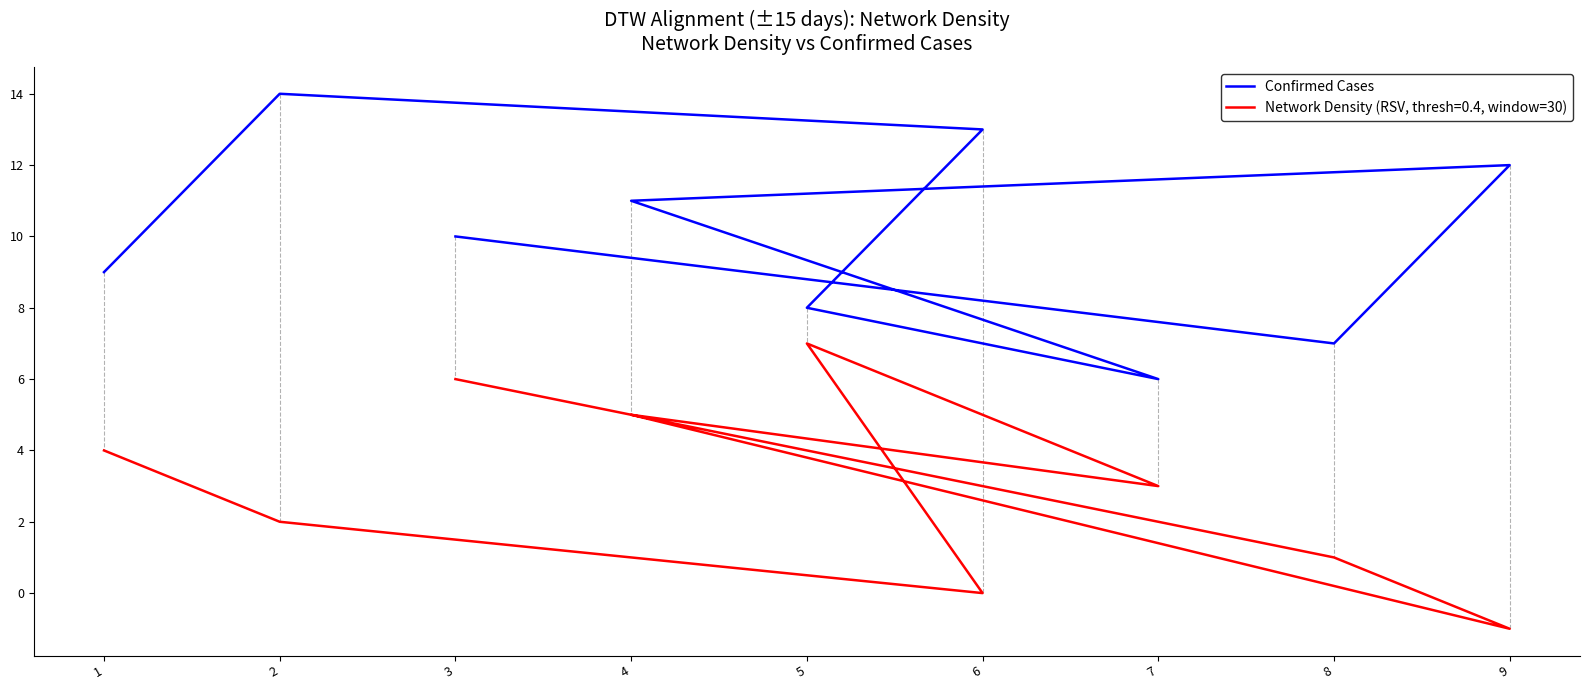

What is the sum of all values?

90